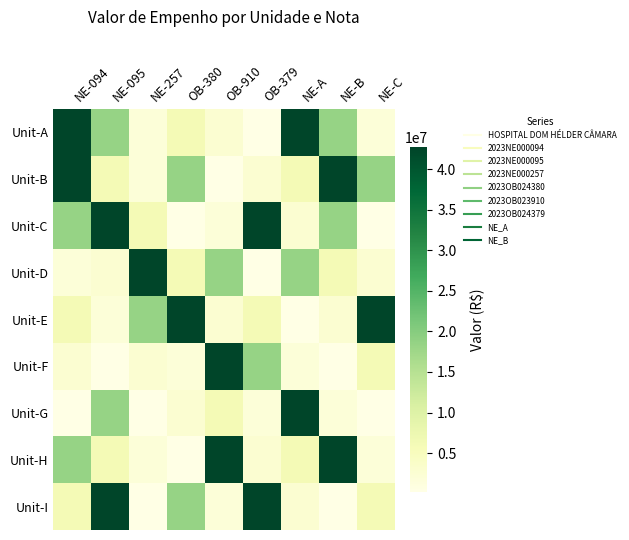

At NE-B, list the series in order from largest to smallest.

Unit-B, Unit-H, Unit-A, Unit-C, Unit-D, Unit-E, Unit-G, Unit-F, Unit-I